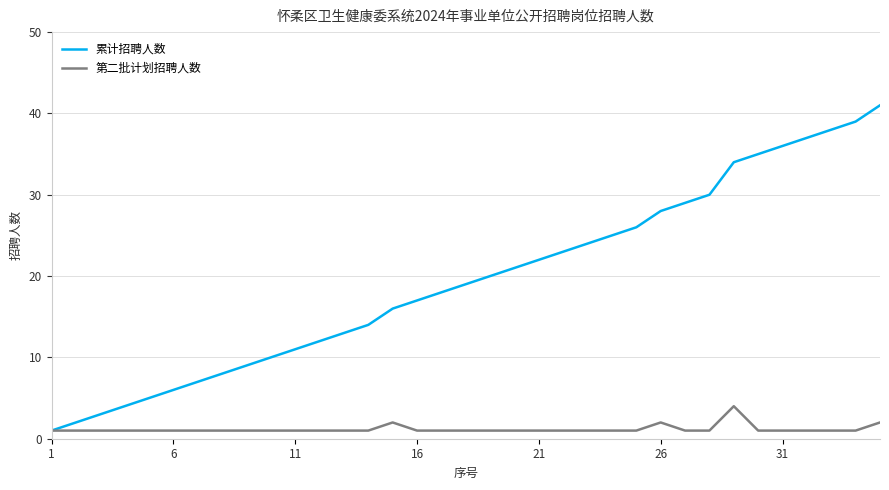

Which series has the largest total across all categories?

累计招聘人数